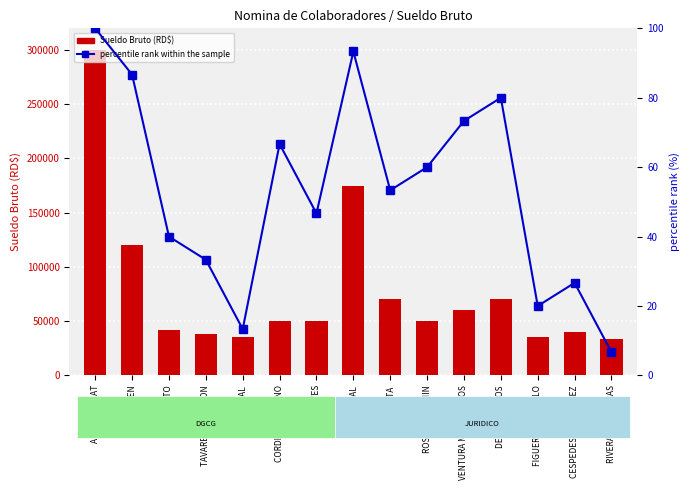

How many series are shown in this chart?

2